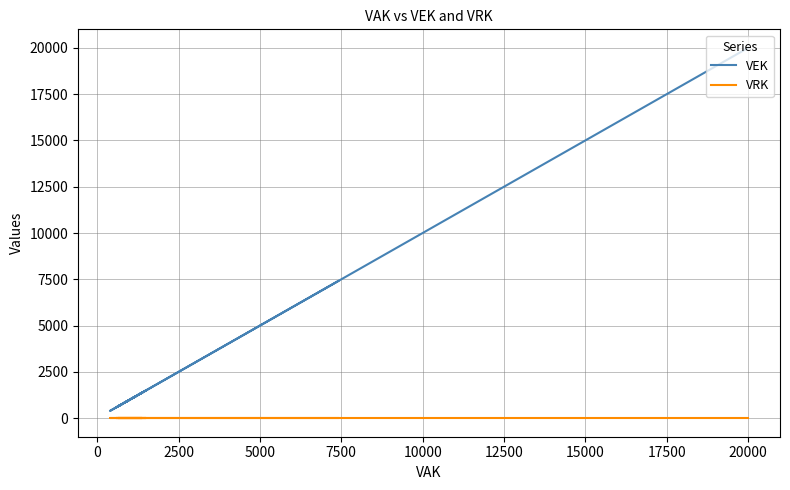

The VEK series shows 13544 at 20000. True or false?

False